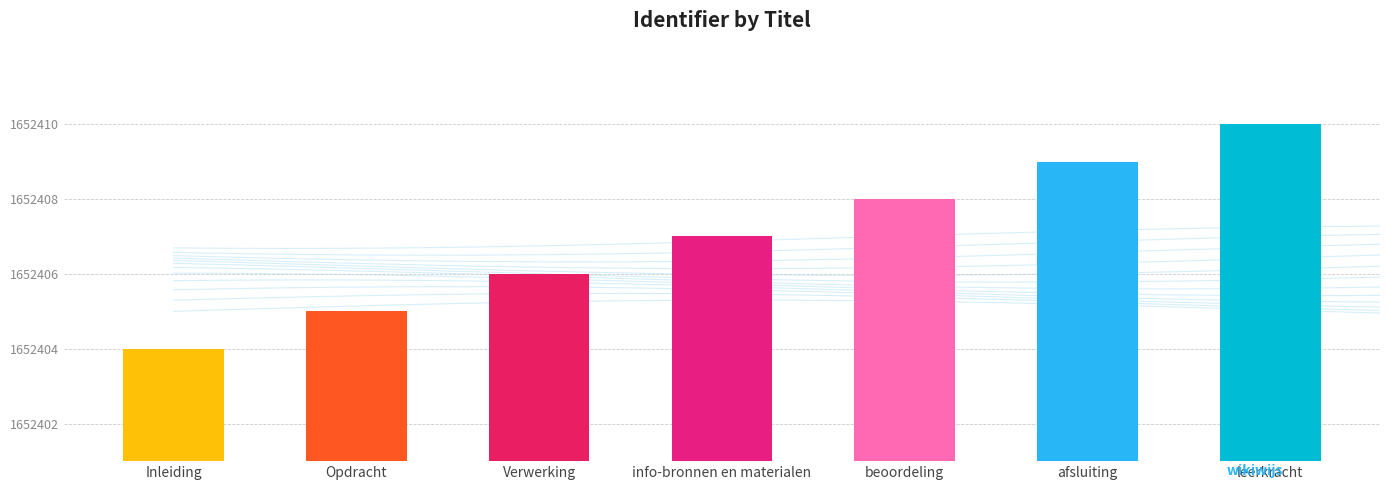

What is the label of the 5th bar from the right?

Verwerking